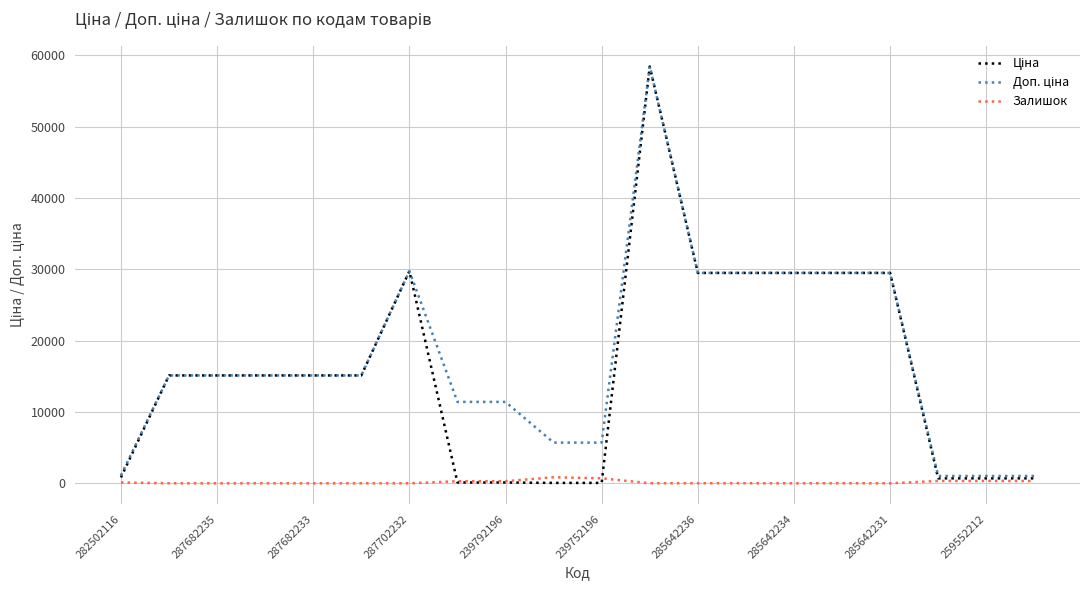

What is the greatest value displayed?

58426.5